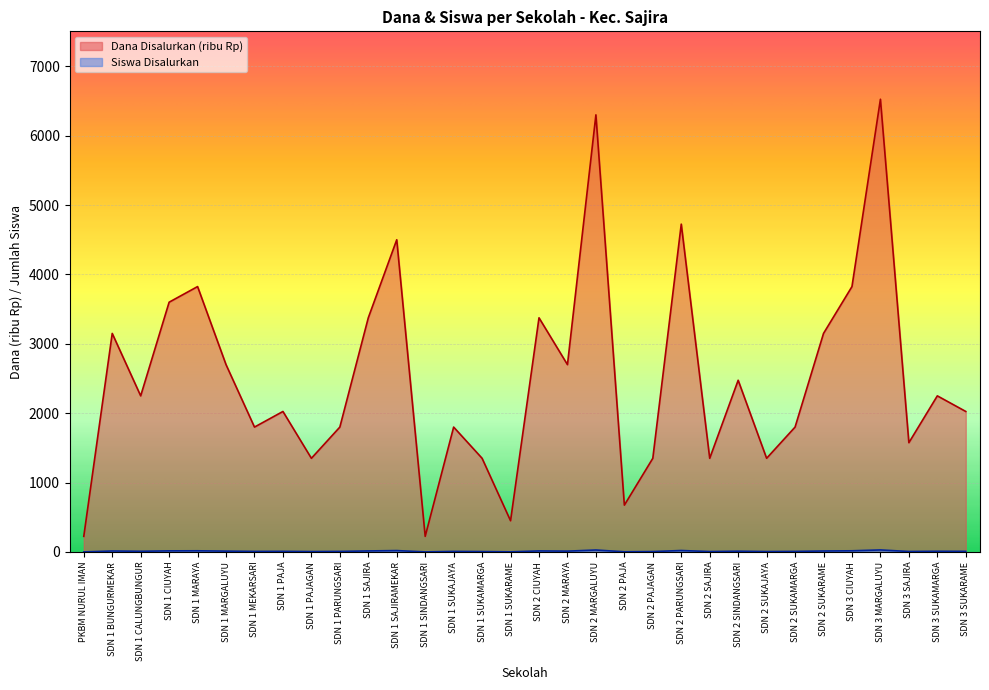

True or false: Dana Disalurkan and Siswa Disalurkan cross at least once.

False